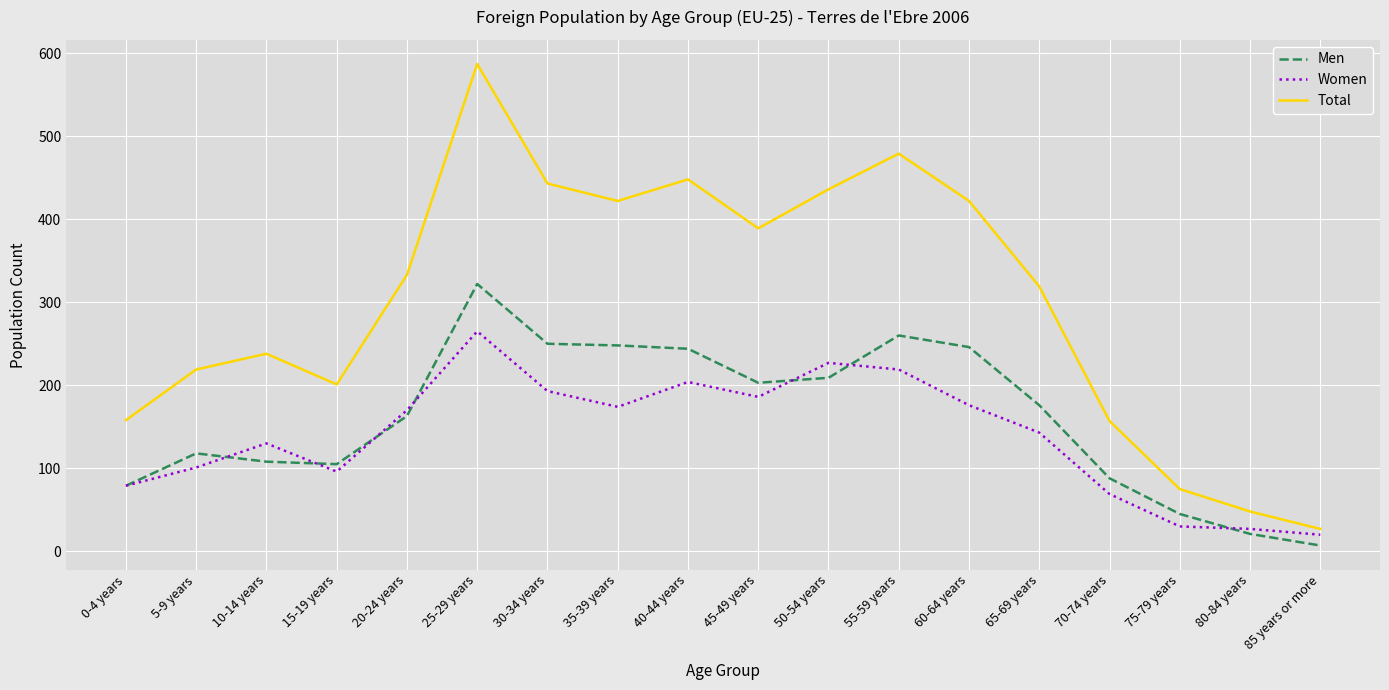

How many distinct data groups are displayed?

3